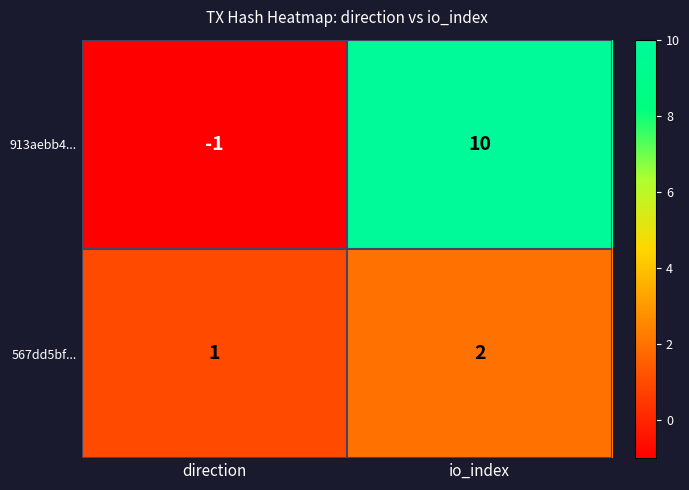

What is the sum of the 913aebb4... values at io_index and direction?

9